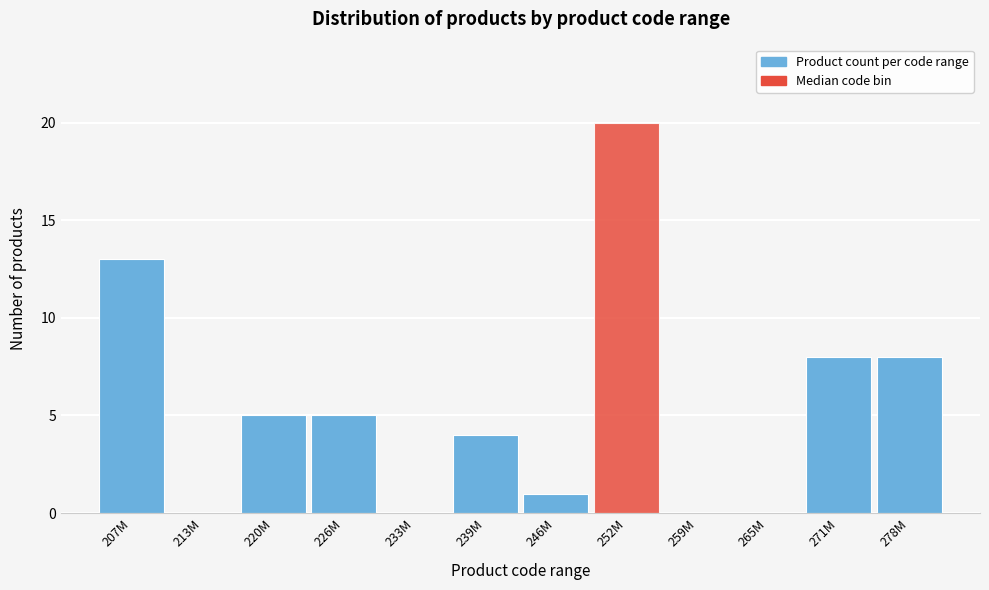

Reading left to right, extract all data points from this chart.

207M=13	213M=0	220M=5	226M=5	233M=0	239M=4	246M=1	252M=20	259M=0	265M=0	271M=8	278M=8